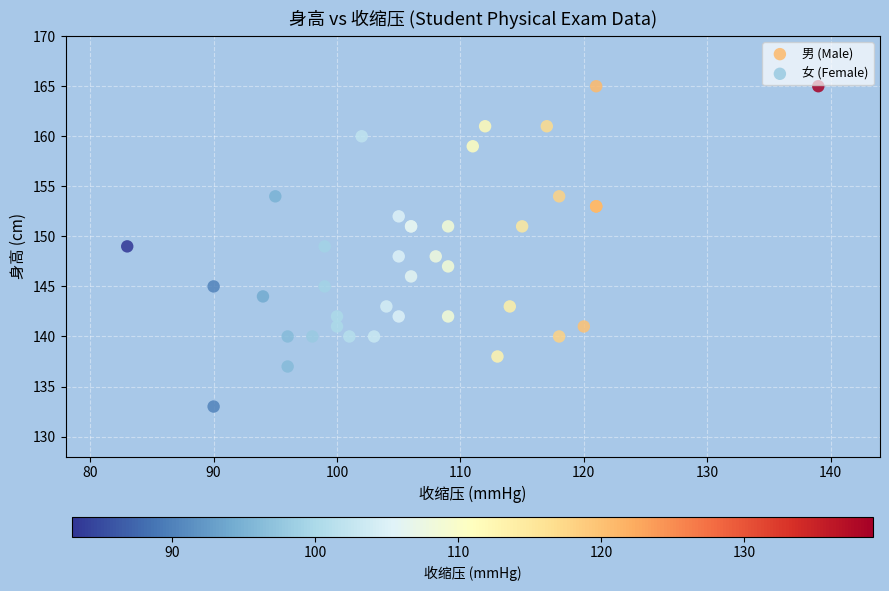

Which series contains the highest Y value?

男 (Male)